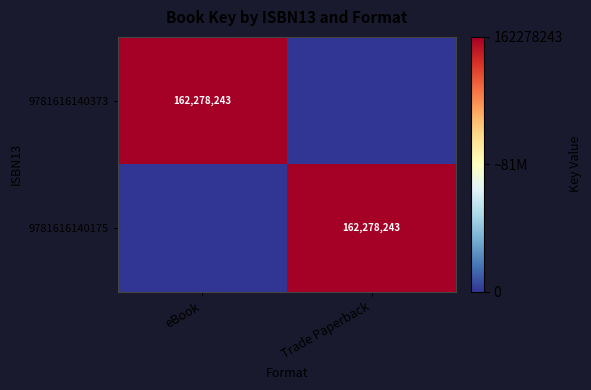

The value of 9781616140175 at Trade Paperback is 1. True or false?

False